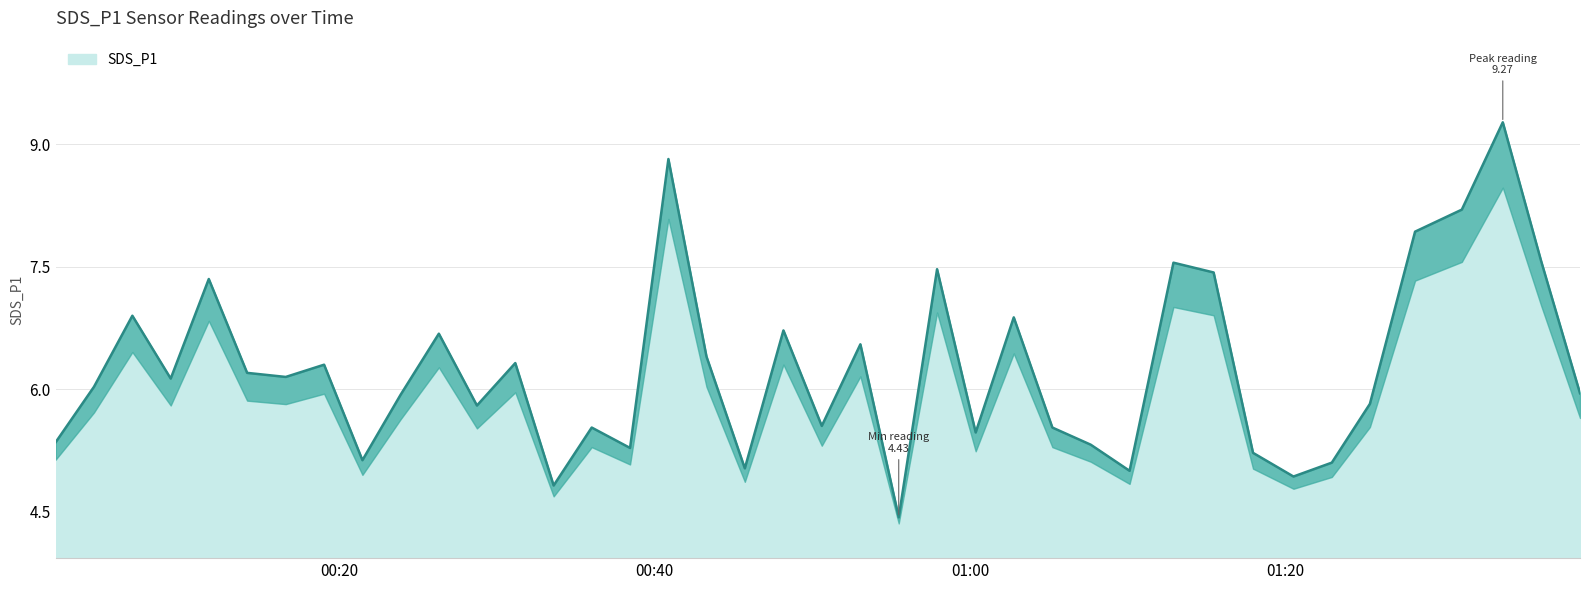

At which label does the data first exceed 6?

2023/06/05 00:04:25